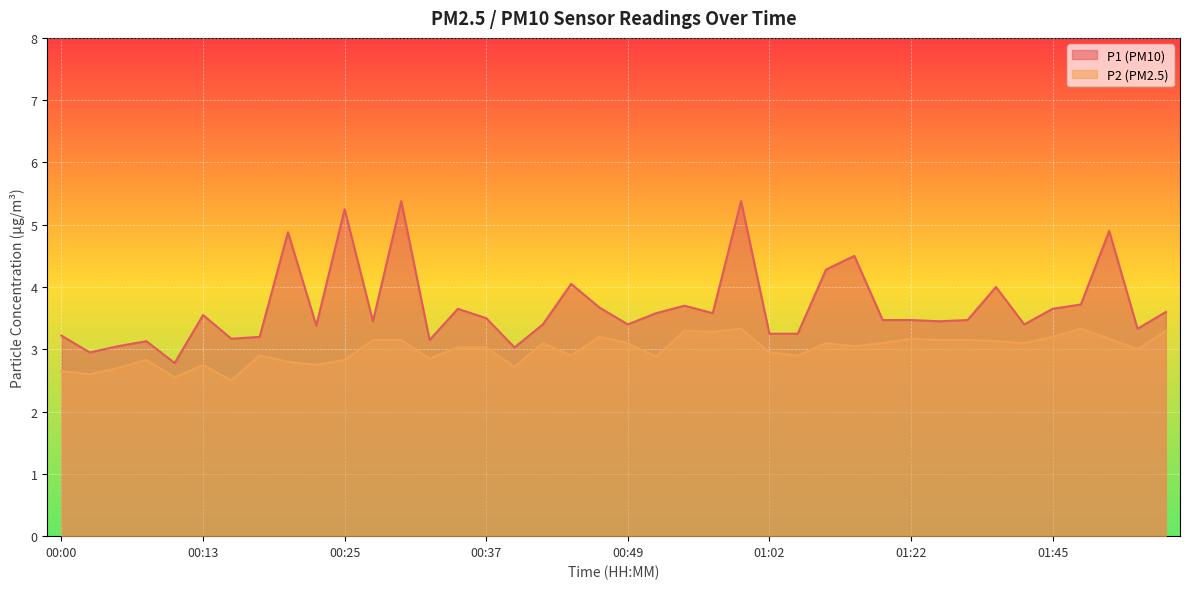

What is the difference between the maximum and minimum values in the P2 series?

0.8